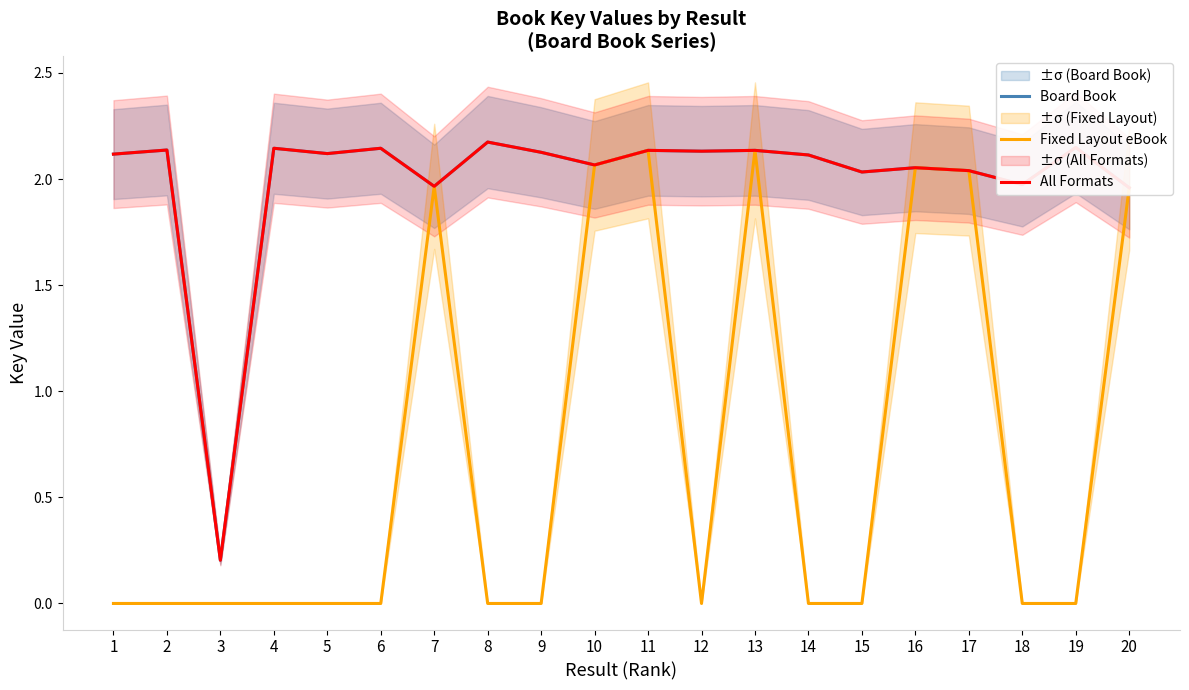

Where is the first local minimum for All Formats?

3